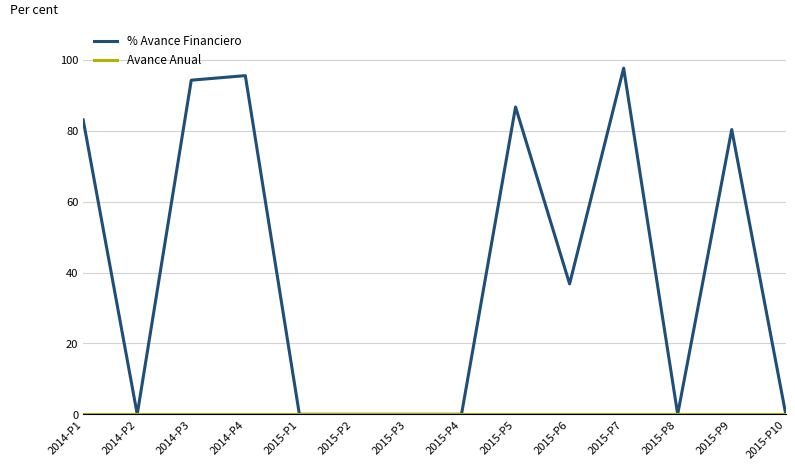

Where is % Avance Financiero nearest to the value 48?

2015-P6